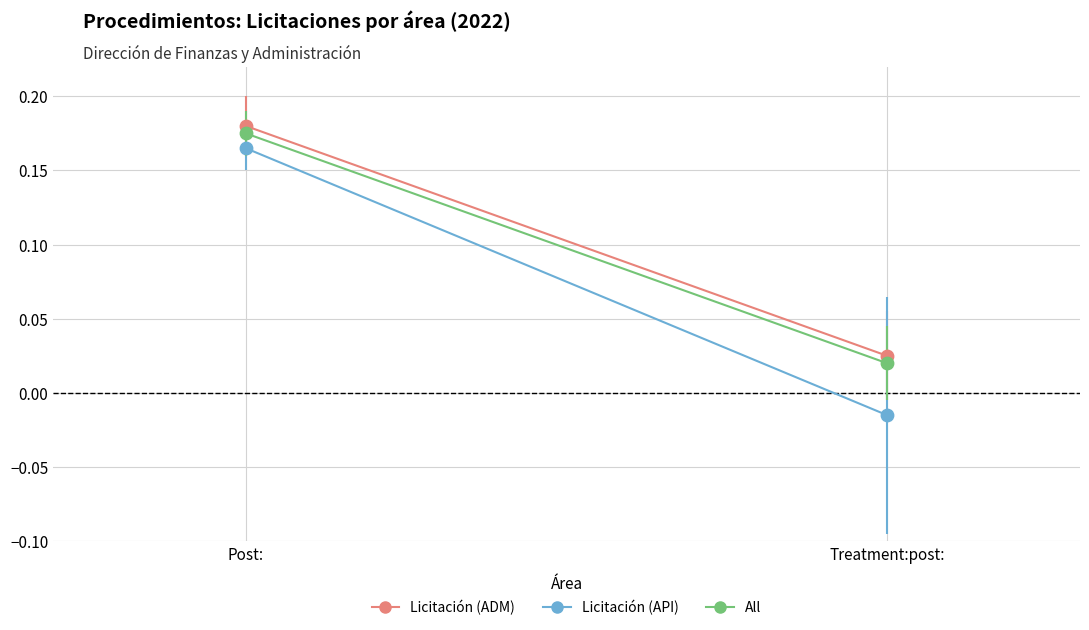

What are all the series names shown in the legend?

Licitación (ADM), Licitación (API), All